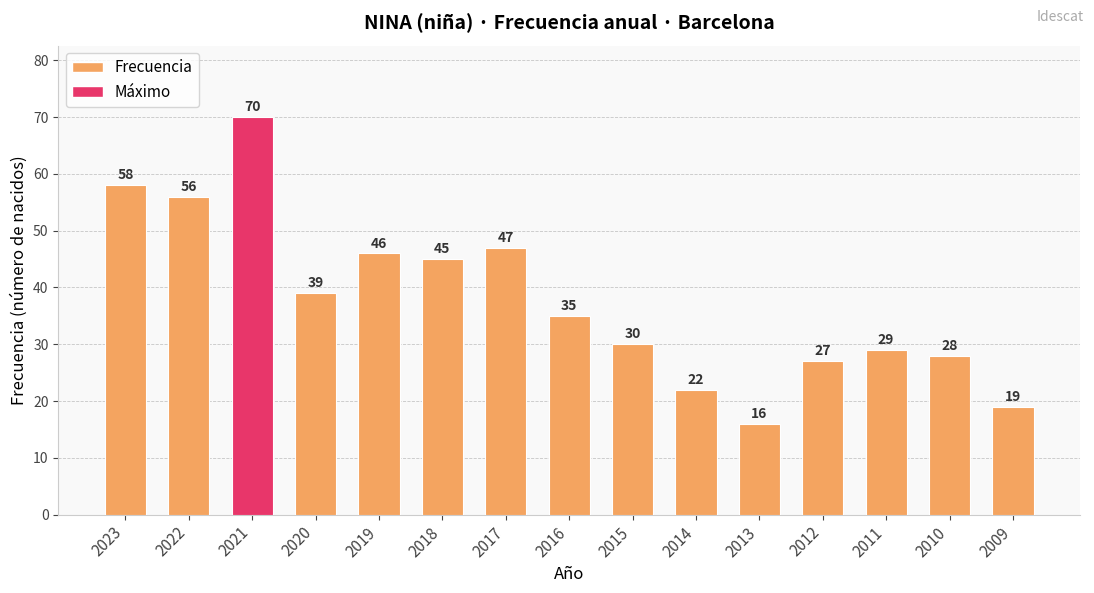

What is the change in value from 2022 to 2015?

-26